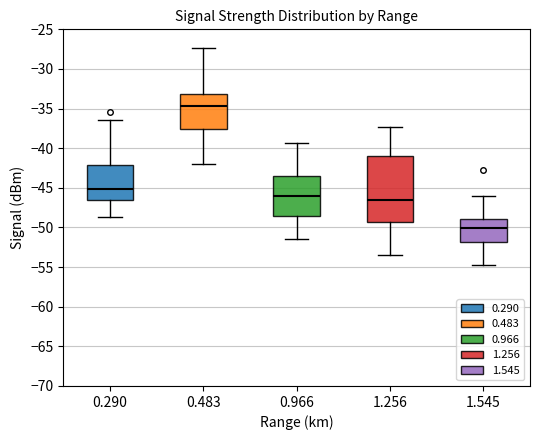

Reading left to right, transcribe this box plot: for each box, give where its median line is, the range the box spans, and where its two whiskers end, as read against the y-axis. The values are not printed on the chart, so give them approximately, as read against the axis.

0.290: median -45.0, box -46.5 to -42.0, whiskers -48.5 to -36.5
0.483: median -34.5, box -37.5 to -33.0, whiskers -42.0 to -27.5
0.966: median -46.0, box -48.5 to -43.5, whiskers -51.5 to -39.5
1.256: median -46.5, box -49.5 to -41.0, whiskers -53.5 to -37.5
1.545: median -50.0, box -52.0 to -49.0, whiskers -54.5 to -46.0